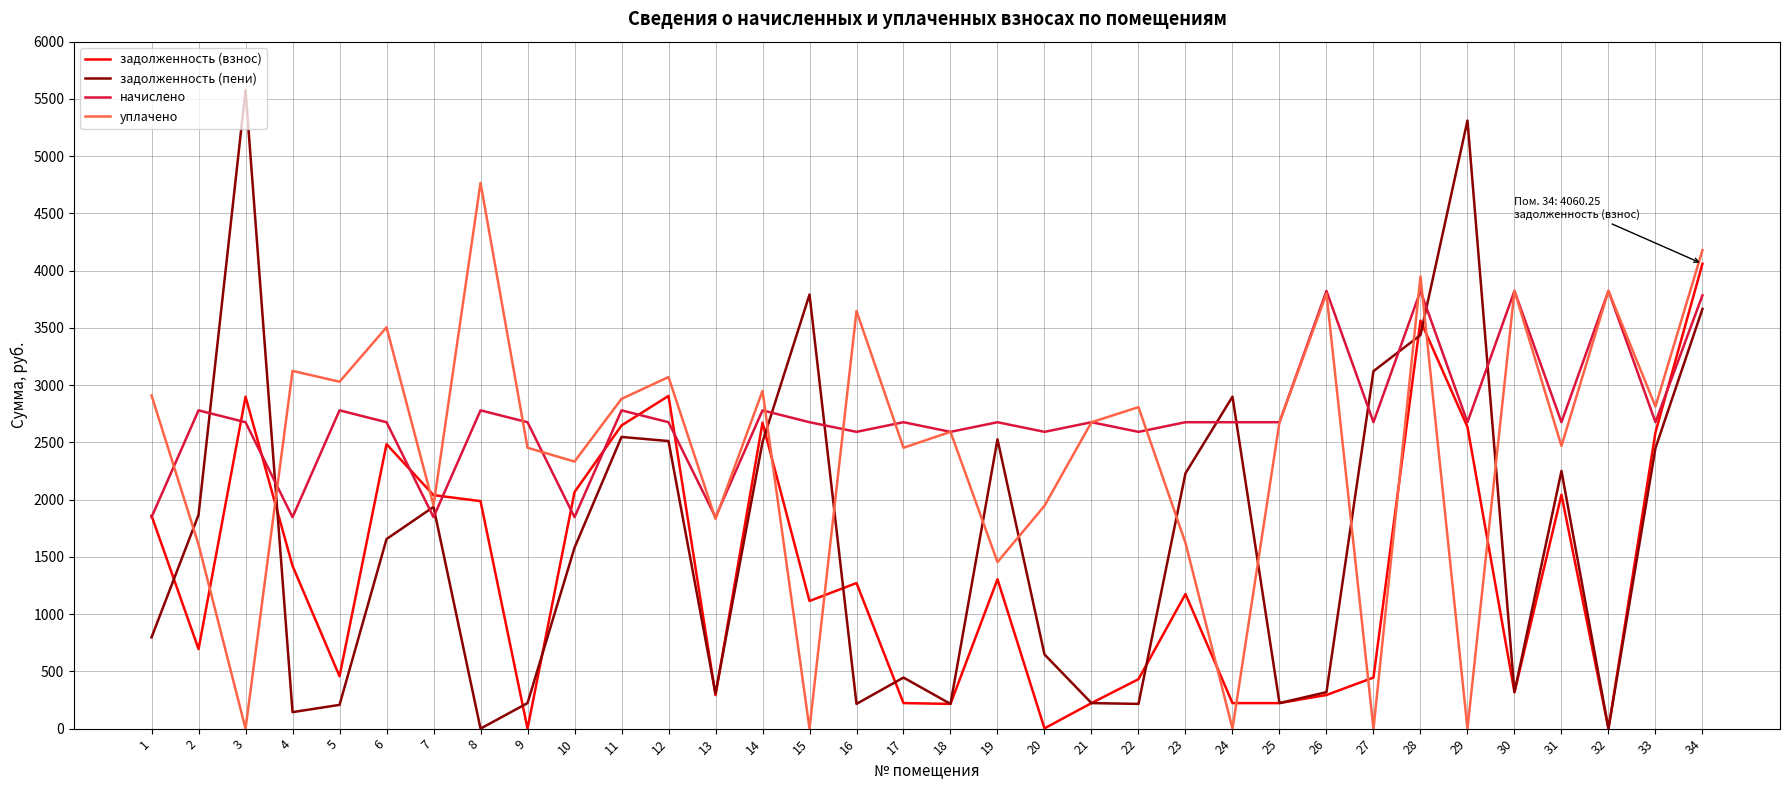

What are all the series names shown in the legend?

задолженность (взнос), задолженность (пени), начислено, уплачено